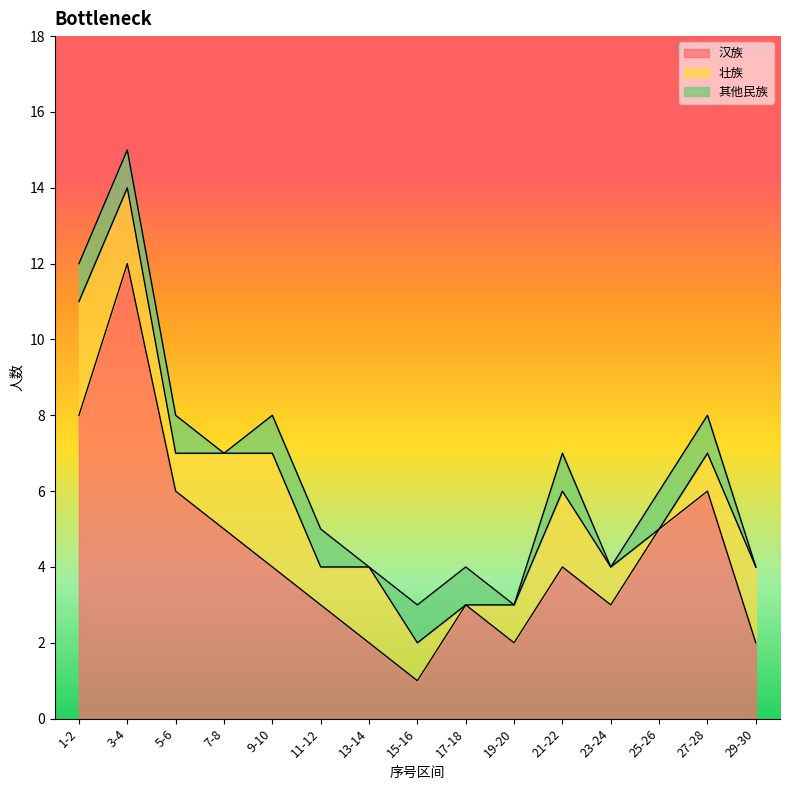

What is the difference between the second highest and minimum values in the 汉族 series?

7